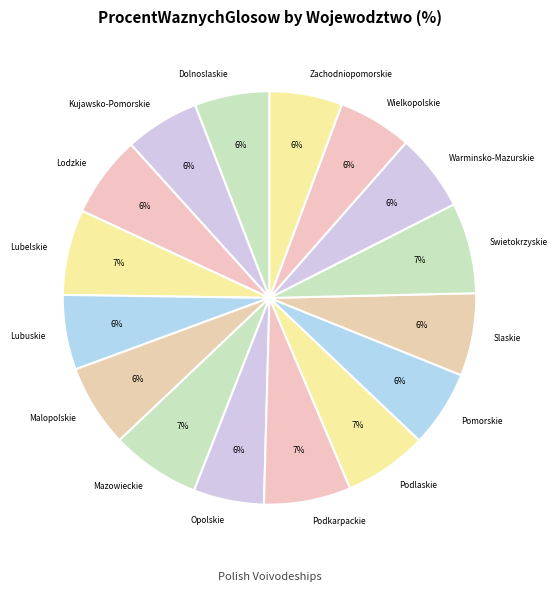

Do Wielkopolskie and Lubelskie together represent more than half of the pie?

No